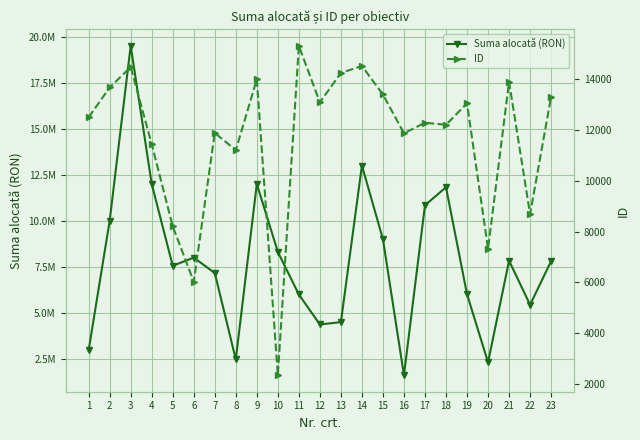

What is the difference between the highest and lowest values at 3?

19485516.0